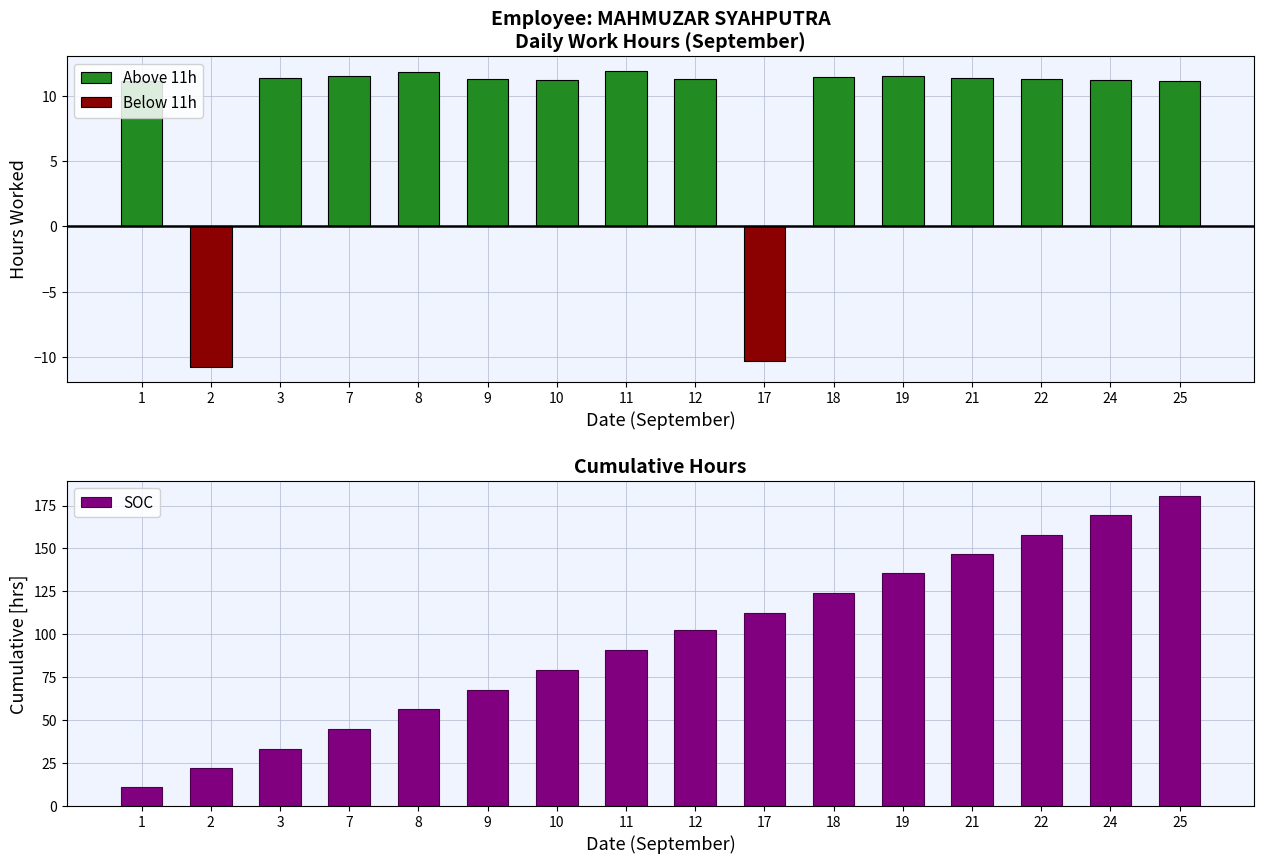

Which series has the largest range (max minus min)?

SOC